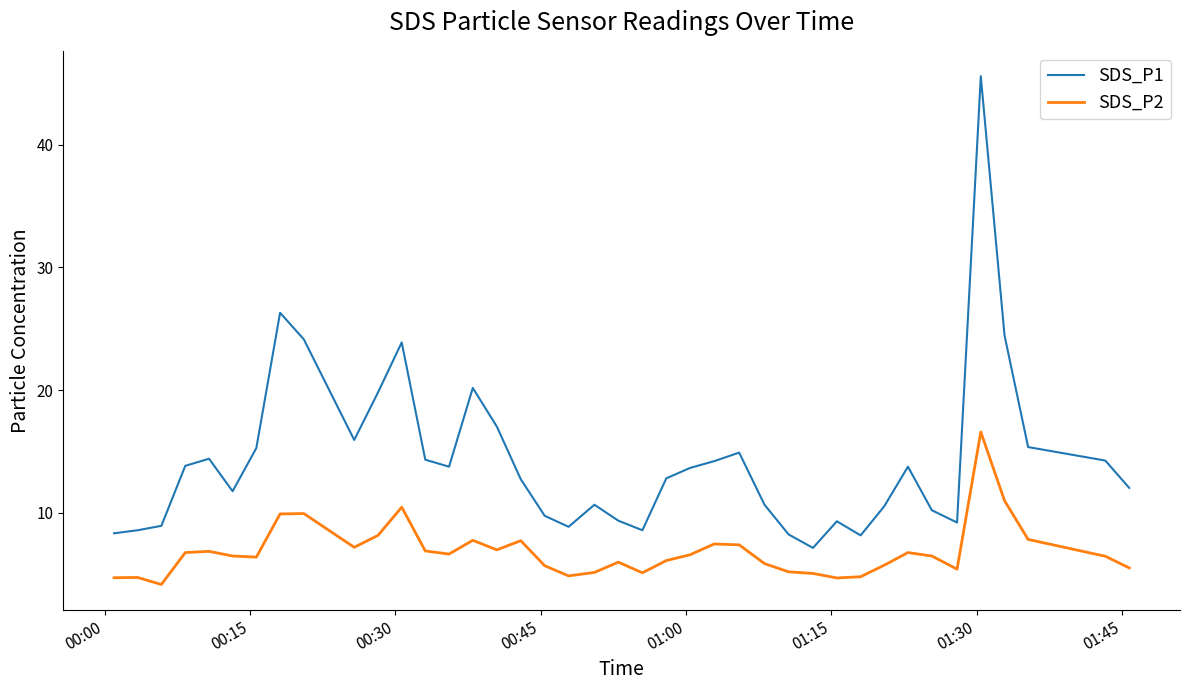

Which series has the widest spread of values?

SDS_P1